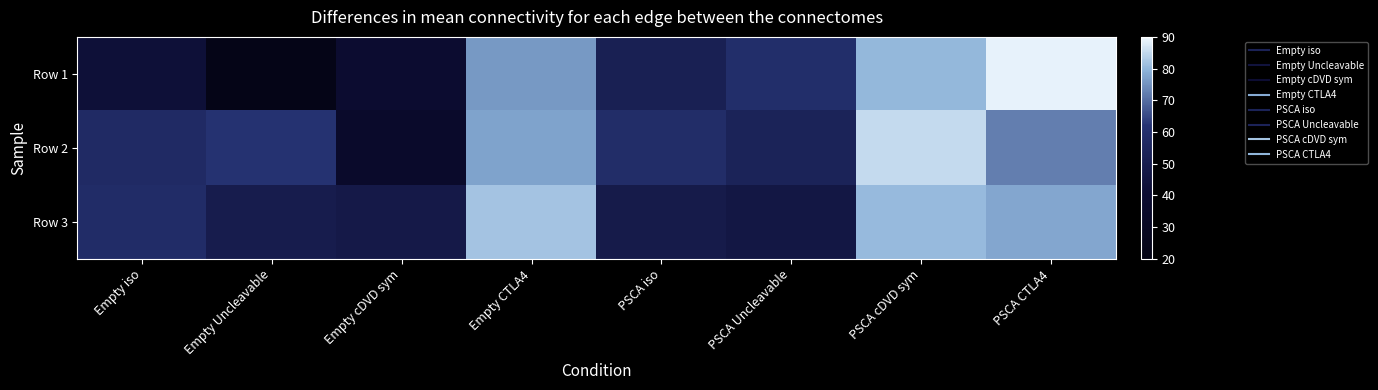

Reading left to right, extract all data points from this chart.

Row 1: Empty iso=42.8	Empty Uncleavable=22.3	Empty cDVD sym=39.2	Empty CTLA4=75.8	PSCA iso=51.6	PSCA Uncleavable=59.2	PSCA cDVD sym=80.3	PSCA CTLA4=88.7
Row 2: Empty iso=57.2	Empty Uncleavable=61.5	Empty cDVD sym=35.8	Empty CTLA4=77.2	PSCA iso=58.7	PSCA Uncleavable=53.3	PSCA cDVD sym=85.1	PSCA CTLA4=72.3
Row 3: Empty iso=58.3	Empty Uncleavable=49.6	Empty cDVD sym=48.1	Empty CTLA4=81.8	PSCA iso=48.8	PSCA Uncleavable=46.9	PSCA cDVD sym=80.6	PSCA CTLA4=77.9